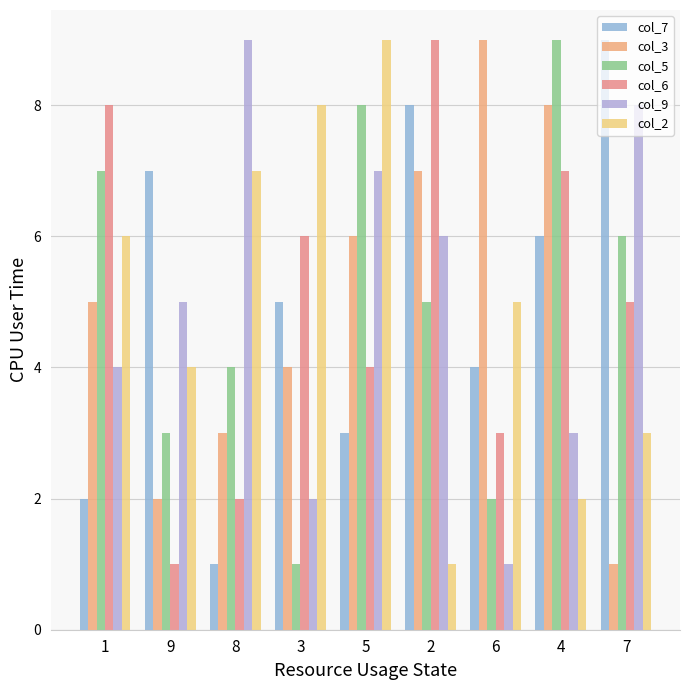

Count the col_2 values in the range 3 to 7.

5